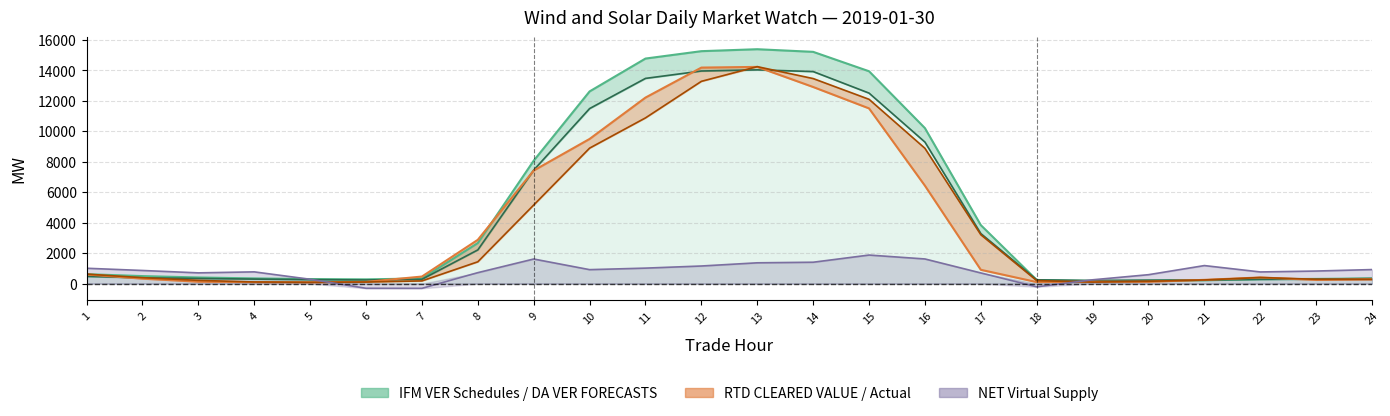

The value of Actual at 6 is 38.8. True or false?

False